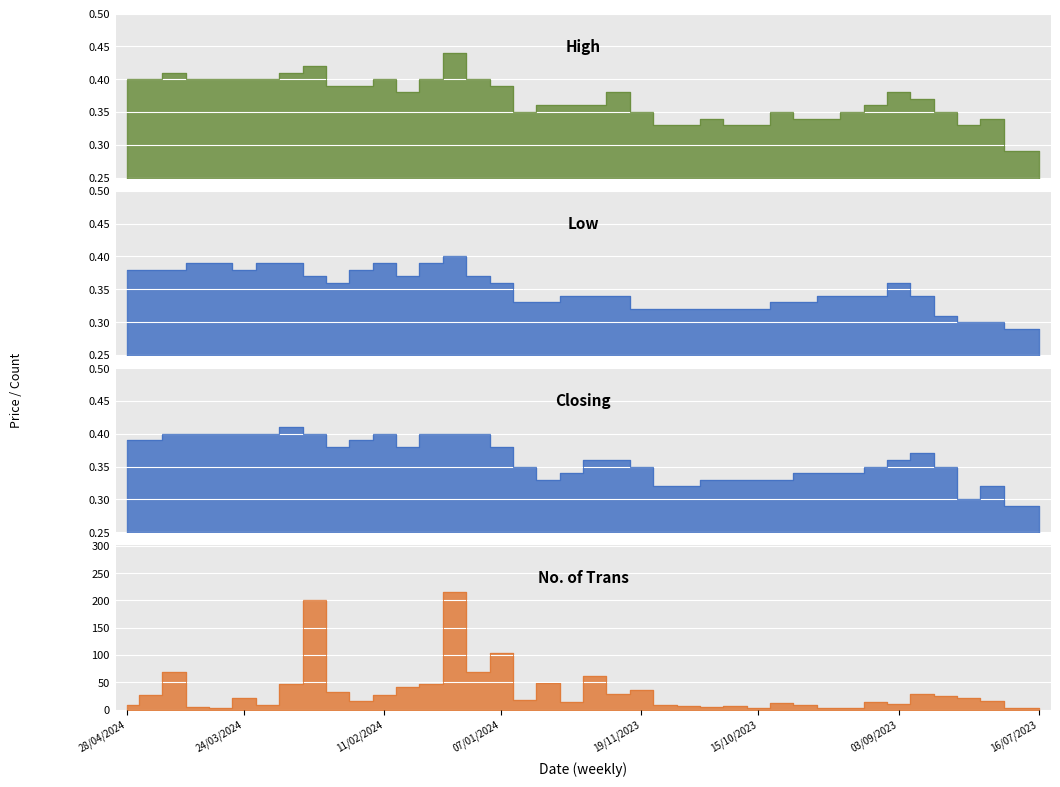

Read the Low value at 17/03/2024.

0.4